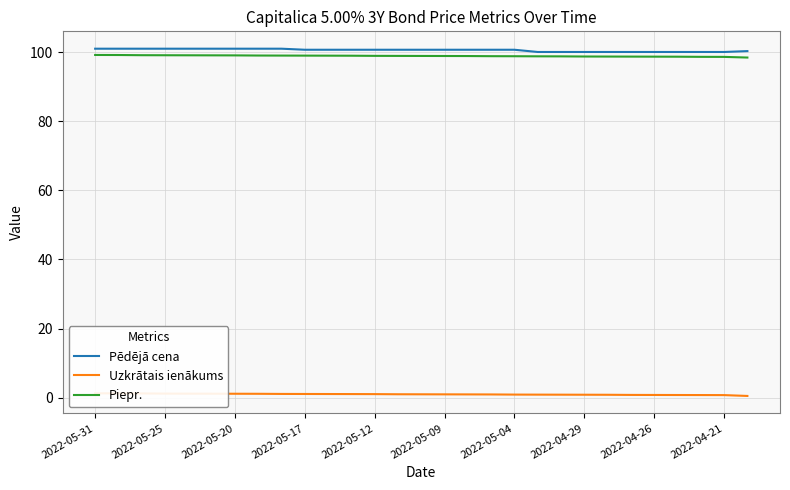

How many categories are shown in the chart?

29